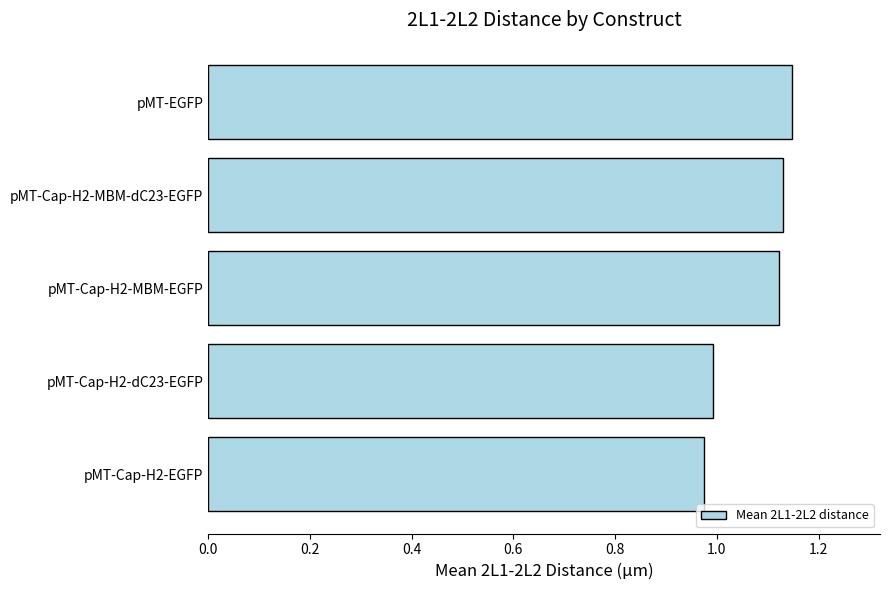

Which category has the highest value across all series?

pMT-EGFP